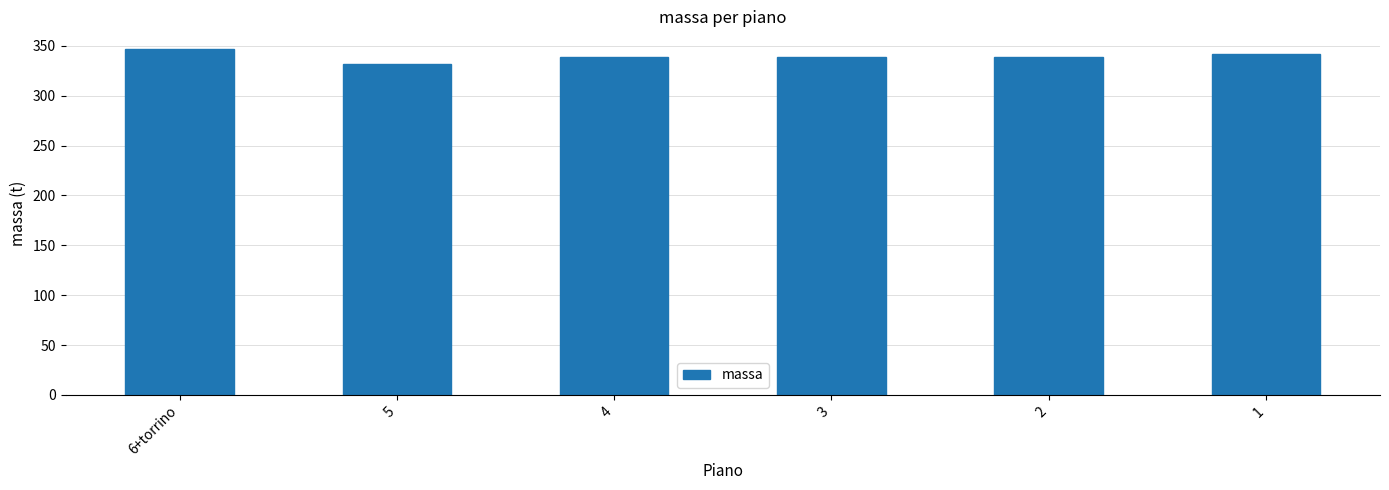

What is the difference between the maximum and minimum values?

15.9